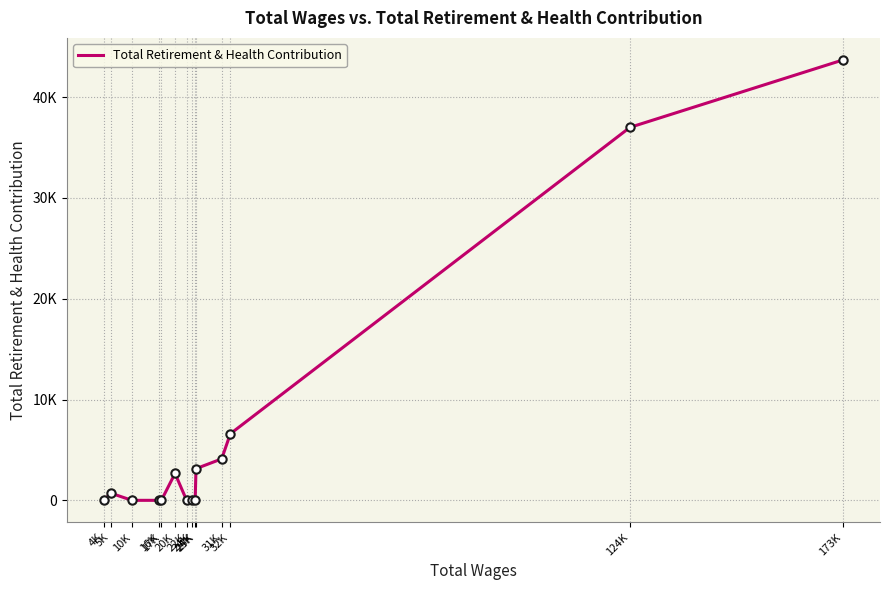

What is the difference between the maximum and minimum values?

43695